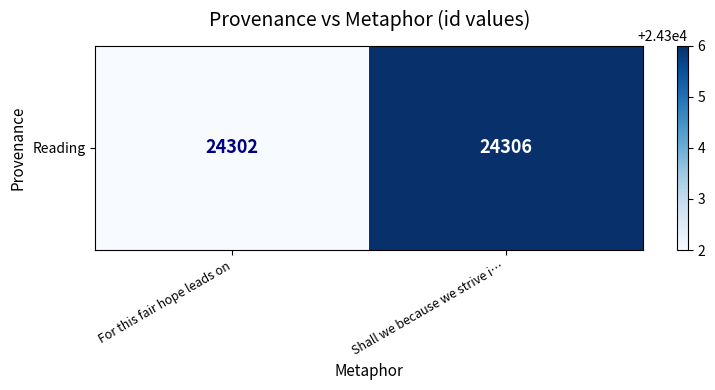

What is the average value?

24304